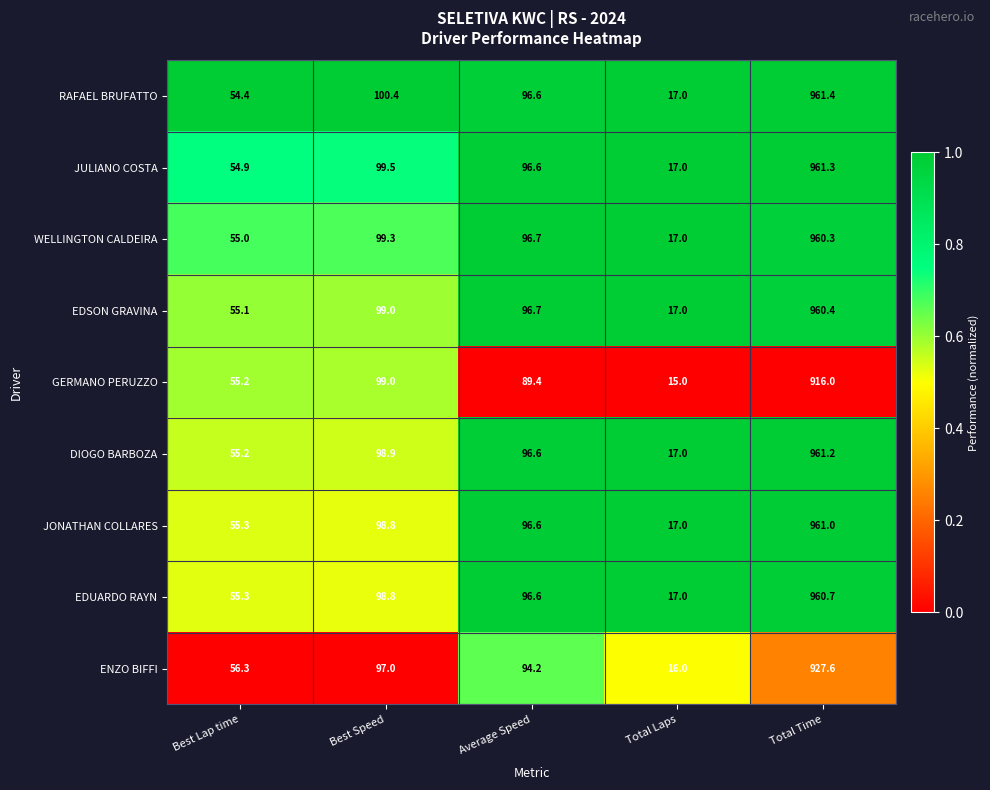

Which label corresponds to the largest value in the chart?

Total Time